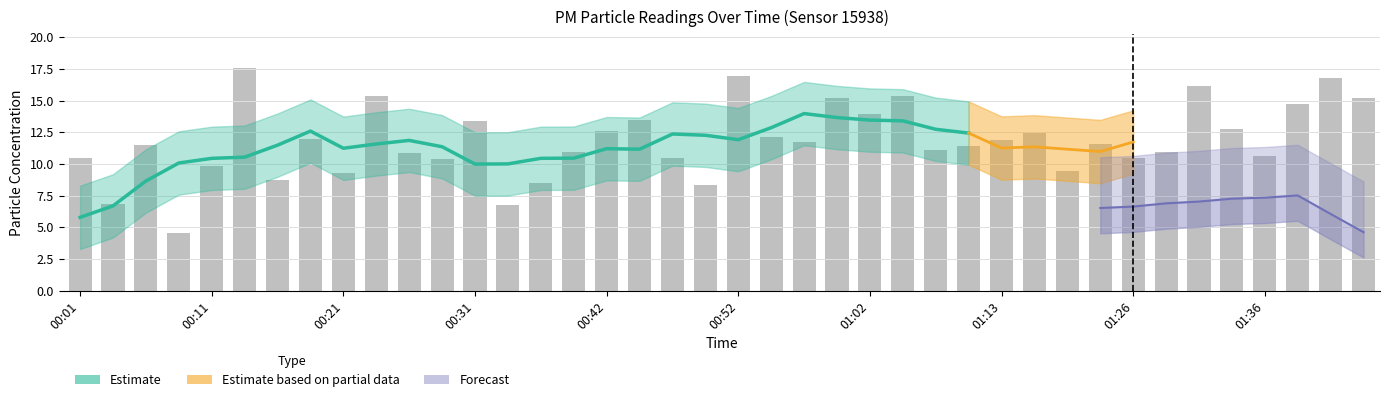

True or false: the data shows 24.9 at 01:02.

False